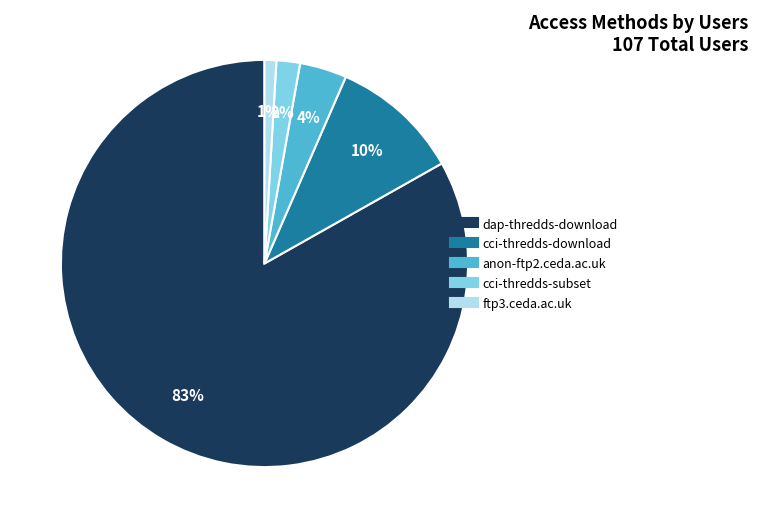

To the nearest percent, what portion does cci-thredds-subset represent?

2%